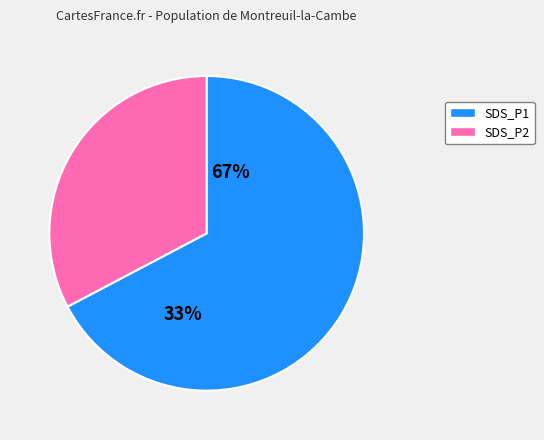

Rank the series at 5 from highest to lowest value.

SDS_P1, SDS_P2